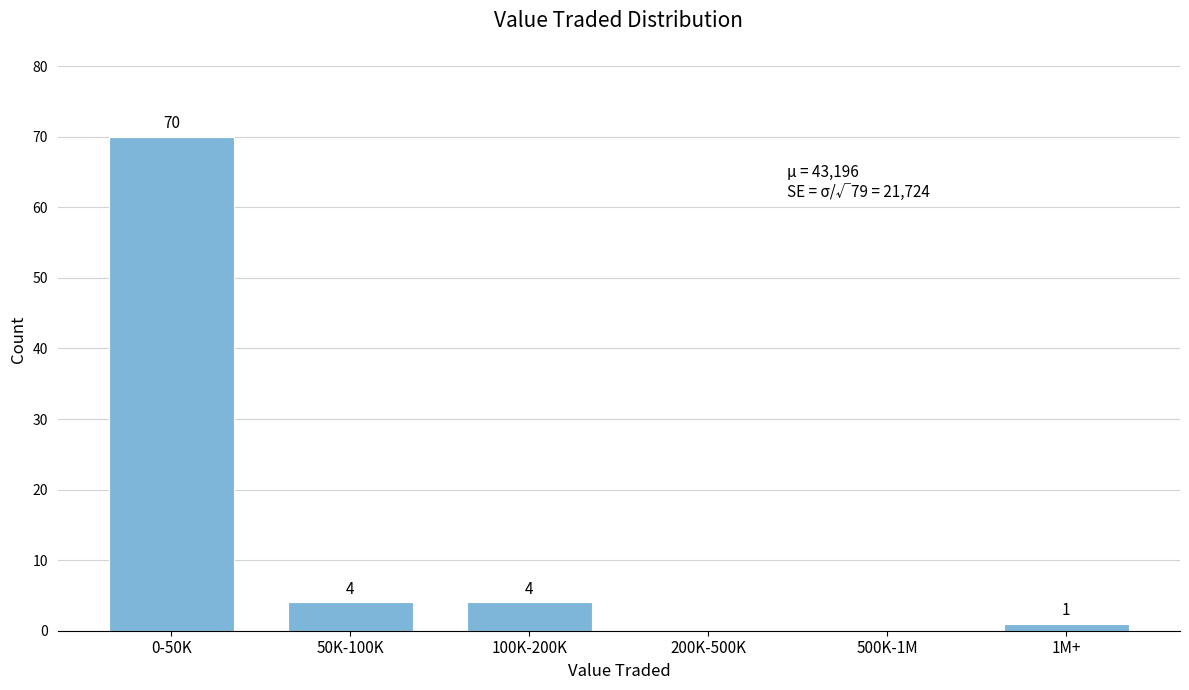

Reading left to right, list all the values displayed in this chart.

0-50K=70	50K-100K=4	100K-200K=4	200K-500K=0	500K-1M=0	1M+=1